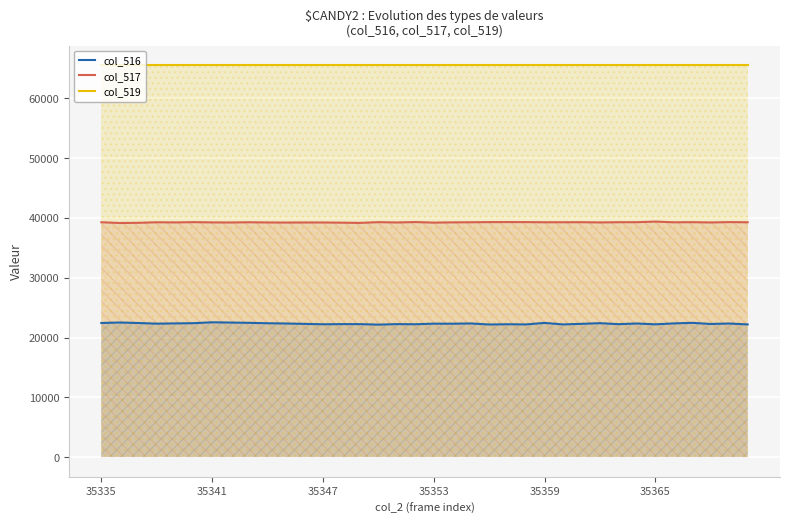

The value of col_516 at 35341 is 14249. True or false?

False